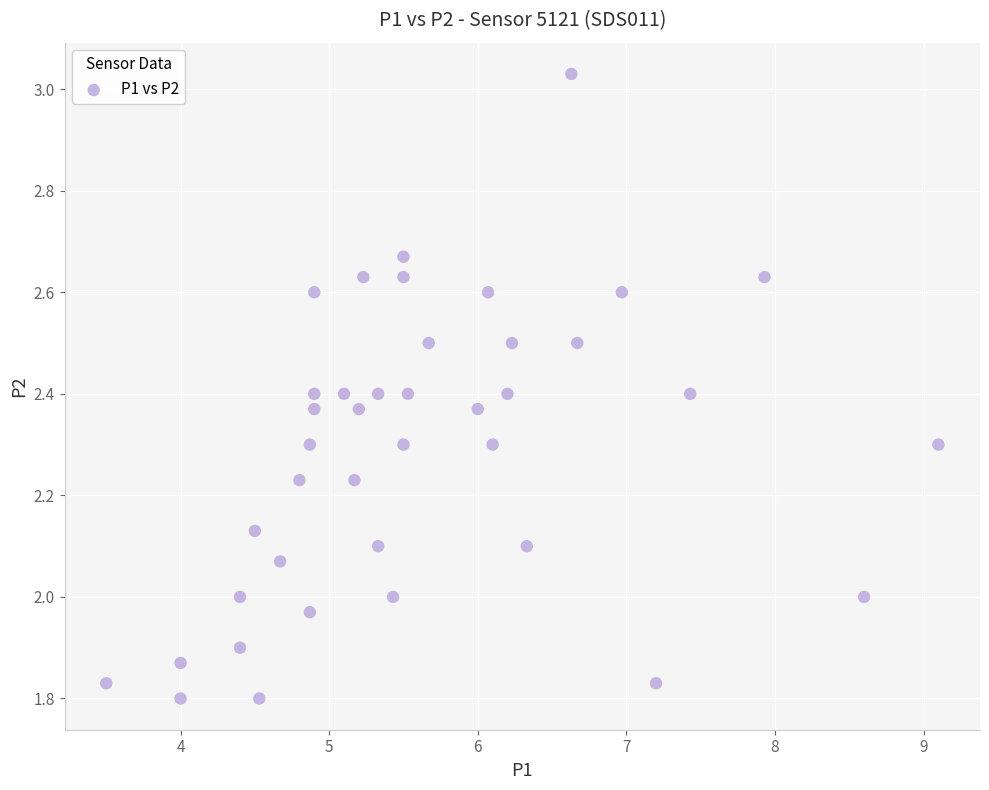

What is the range of X values (max minus min)?

5.6